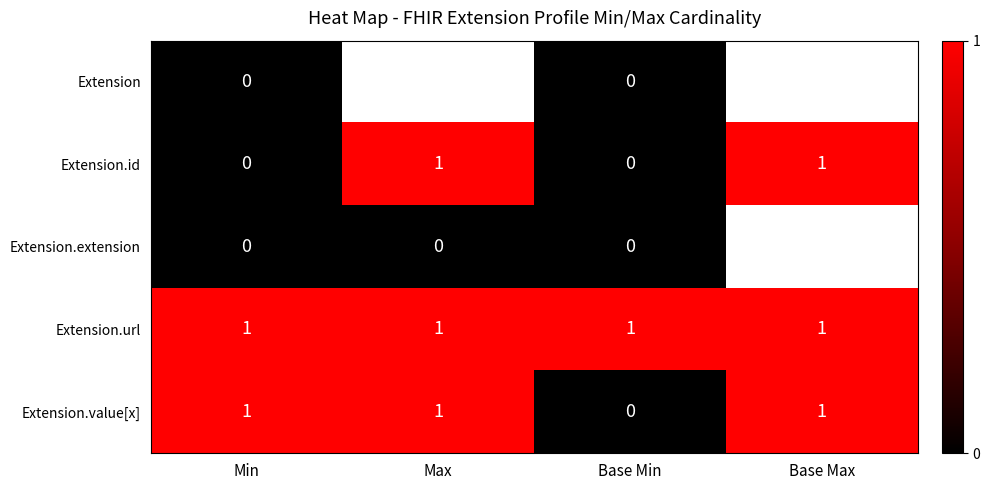

Is it true that Extension.url equals 2 at Base Max?

False